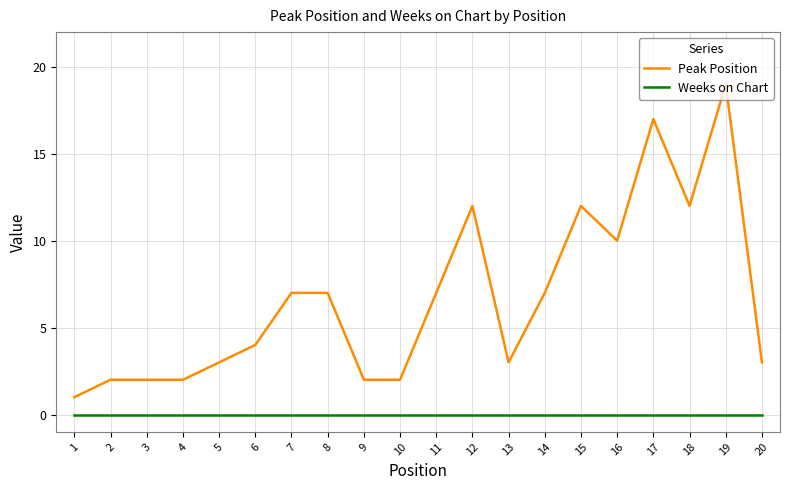

What is the difference between the highest and lowest values at 15?

12